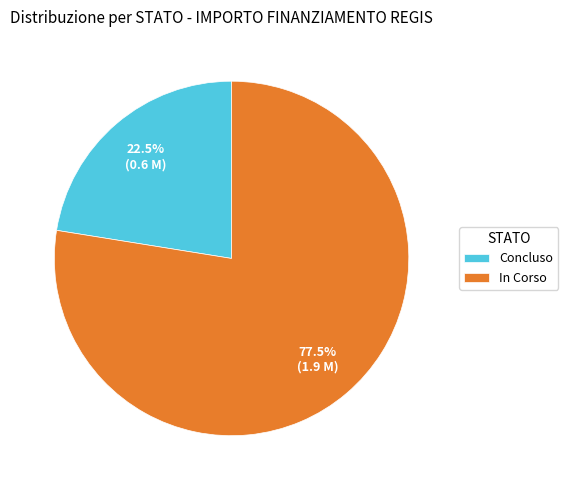

What is the majority slice?

In Corso